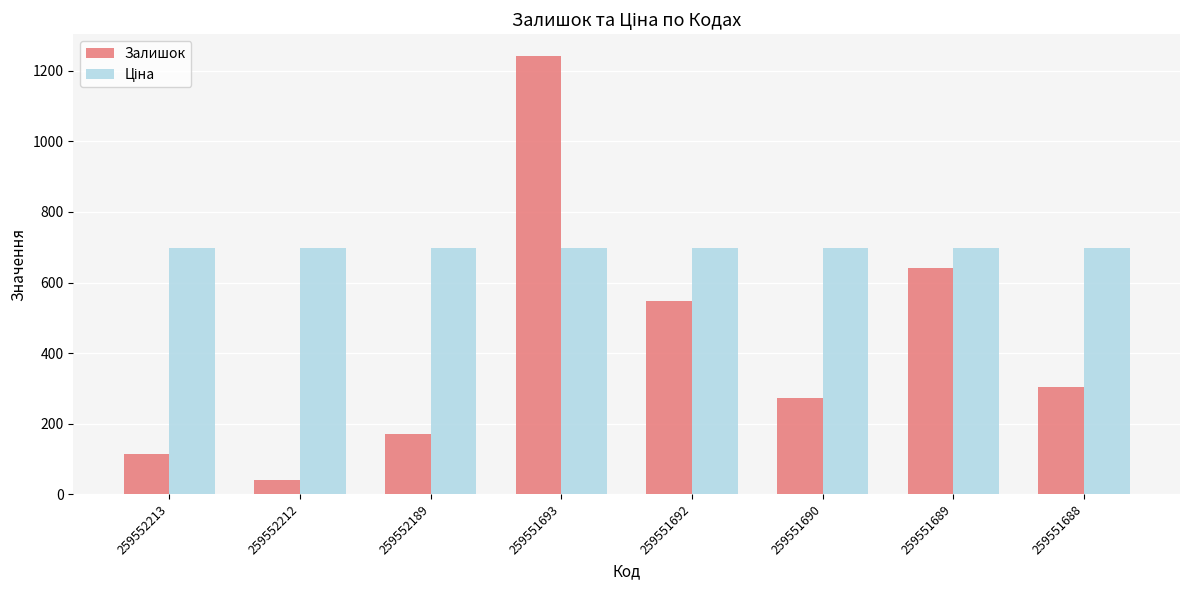

Which label corresponds to the largest value in the chart?

259551693